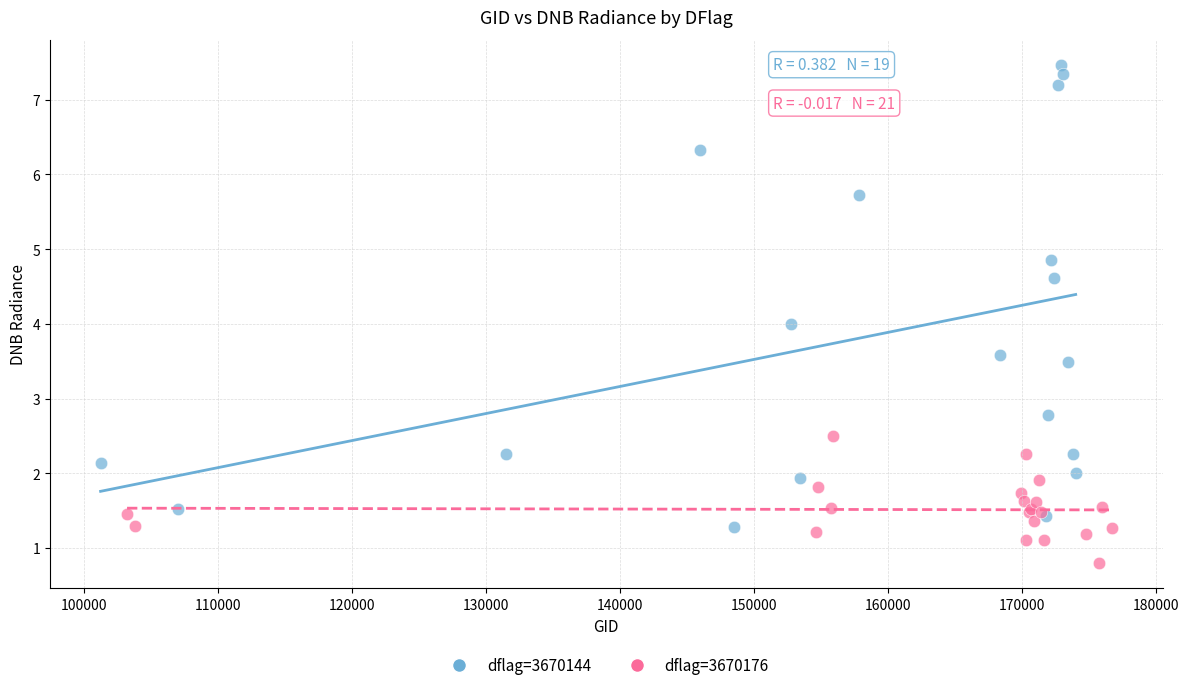

Which series reaches the minimum Y coordinate?

dflag=3670176